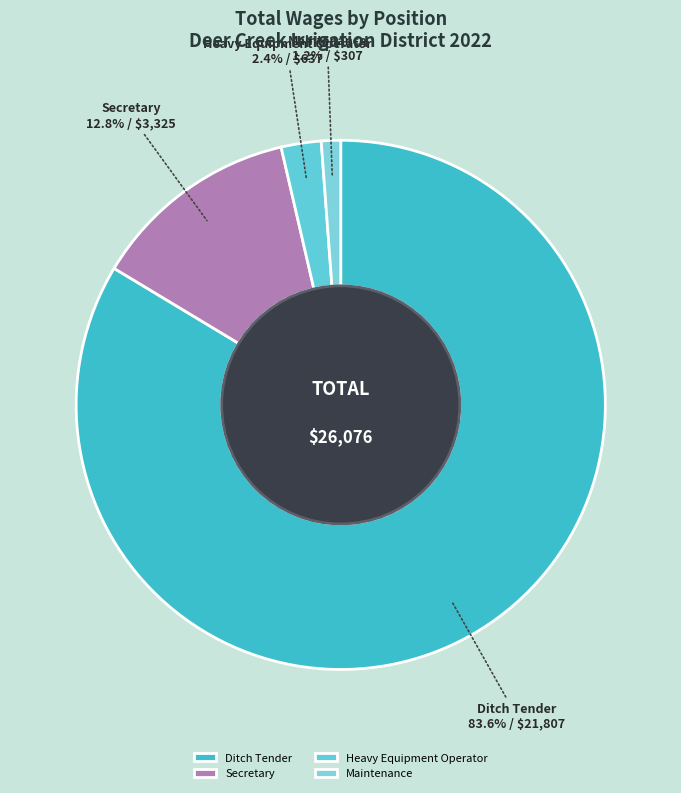

What is the total percentage of Maintenance and Heavy Equipment Operator?

3.6%